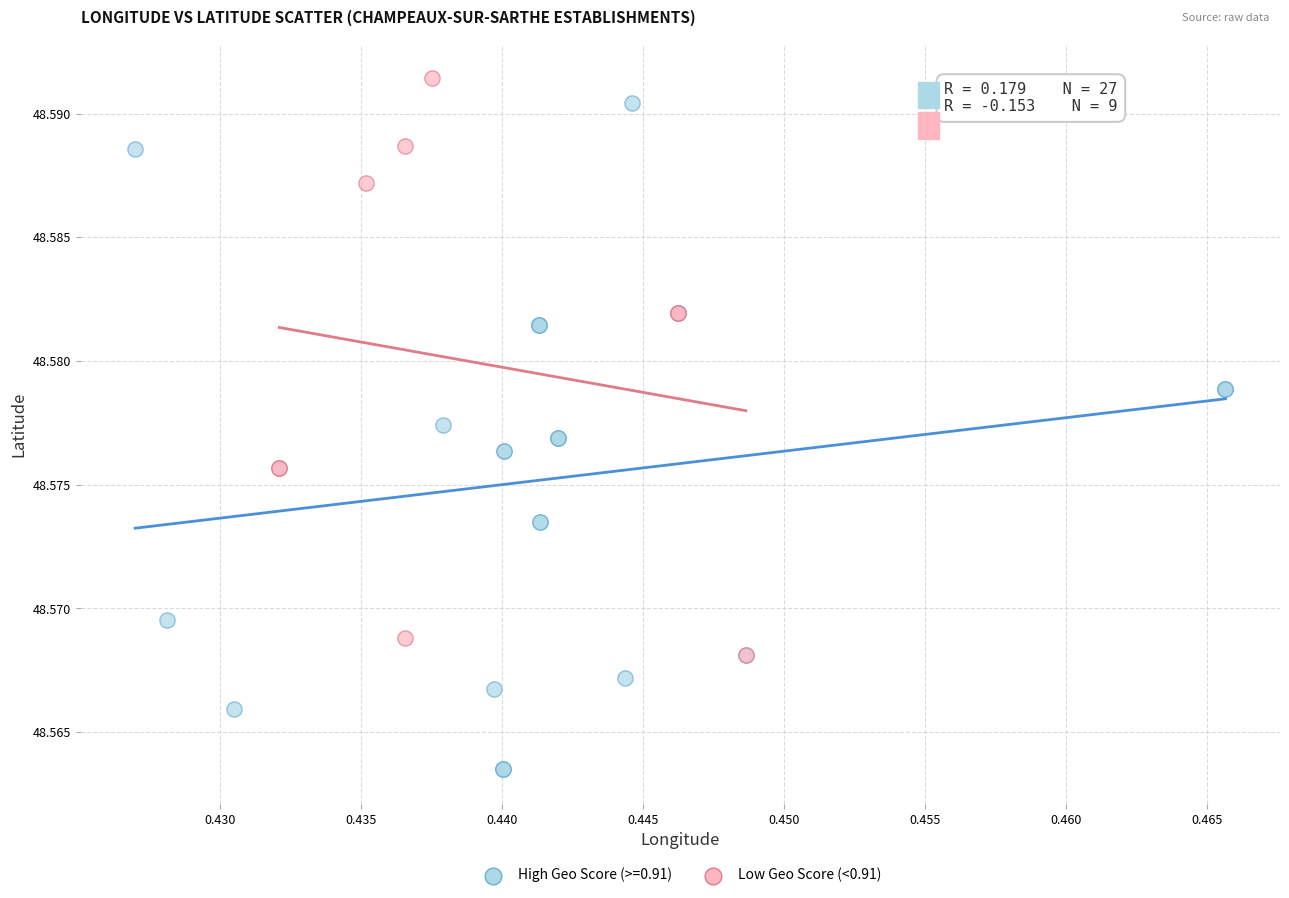

Which series reaches the minimum Y coordinate?

High Geo Score (>=0.91)